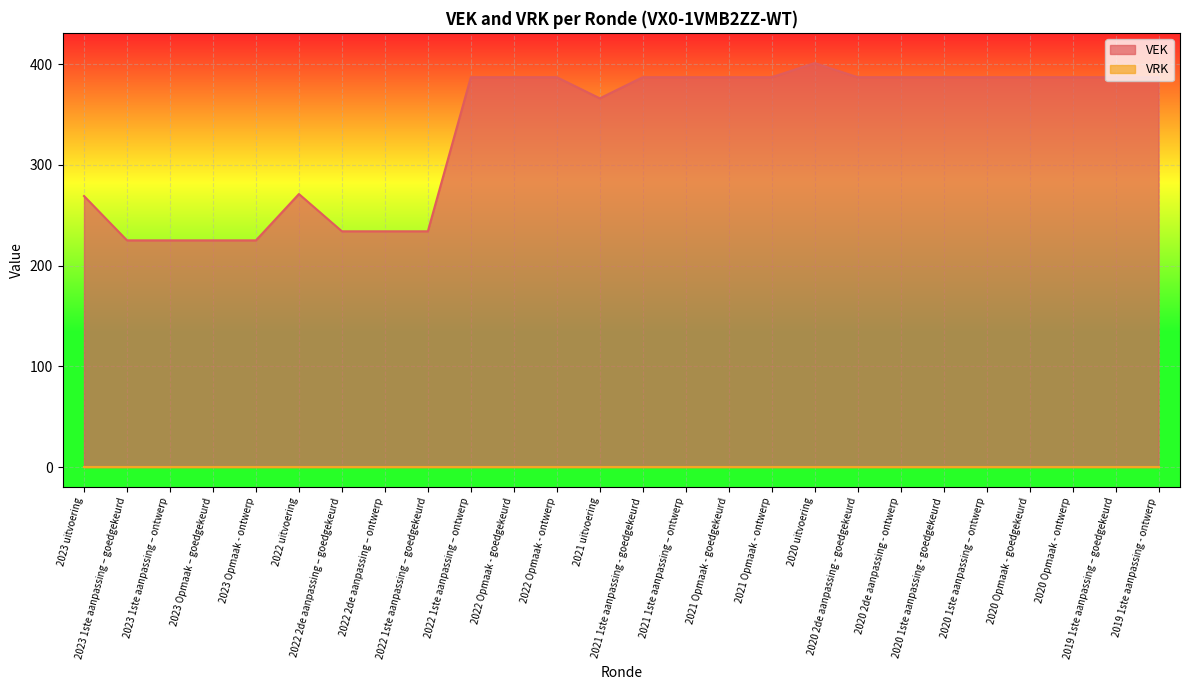

What is the greatest value displayed?

401